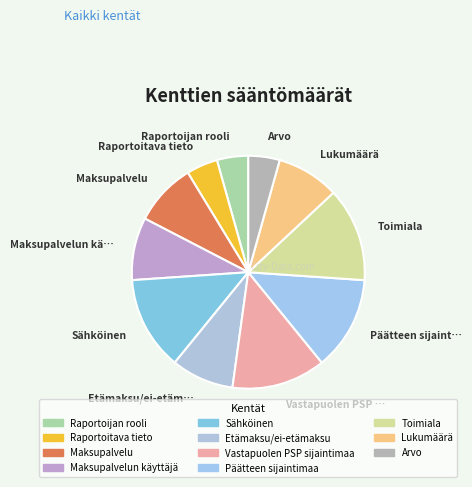

Count the number of slices in the pie.

11